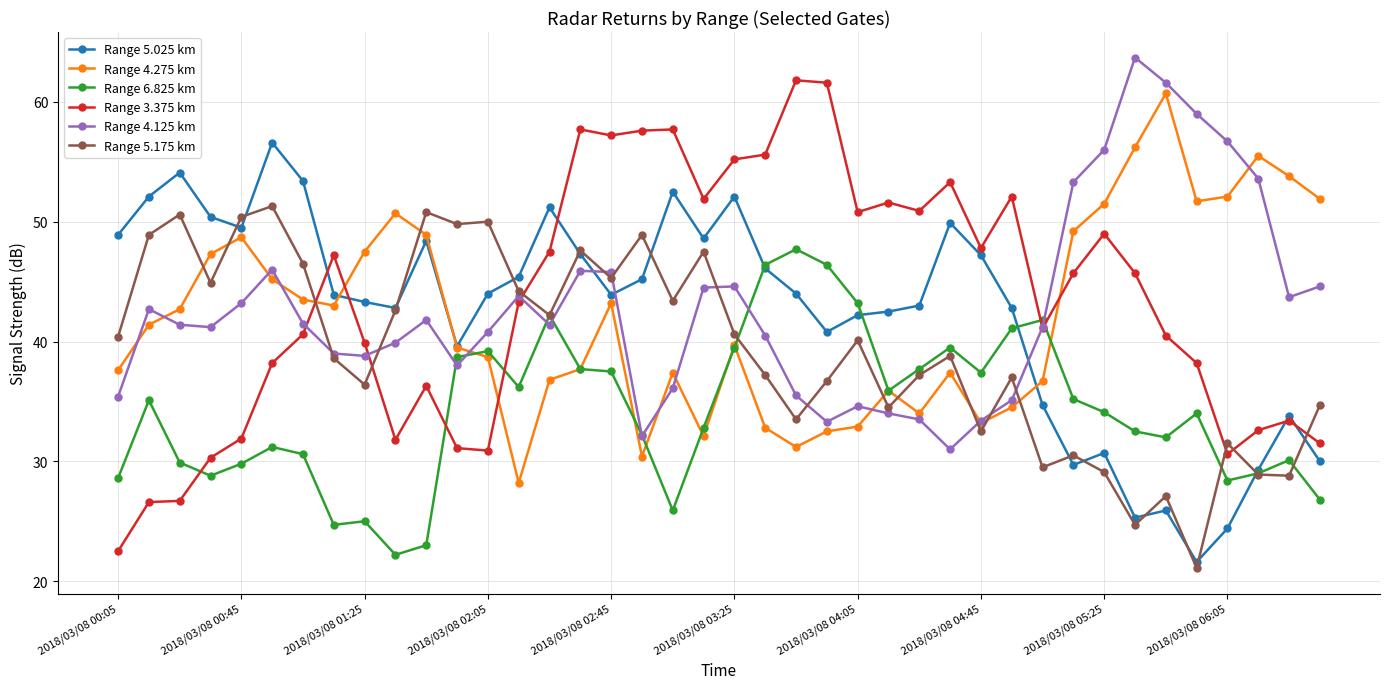

How many lines are shown in the chart?

6